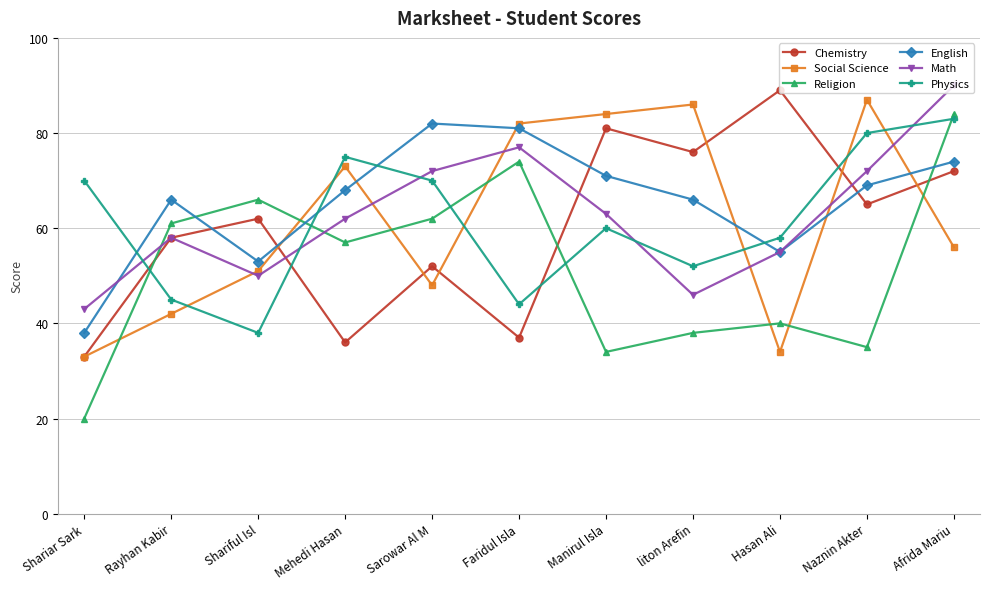

What is the difference between the second highest and minimum values in the English series?

43